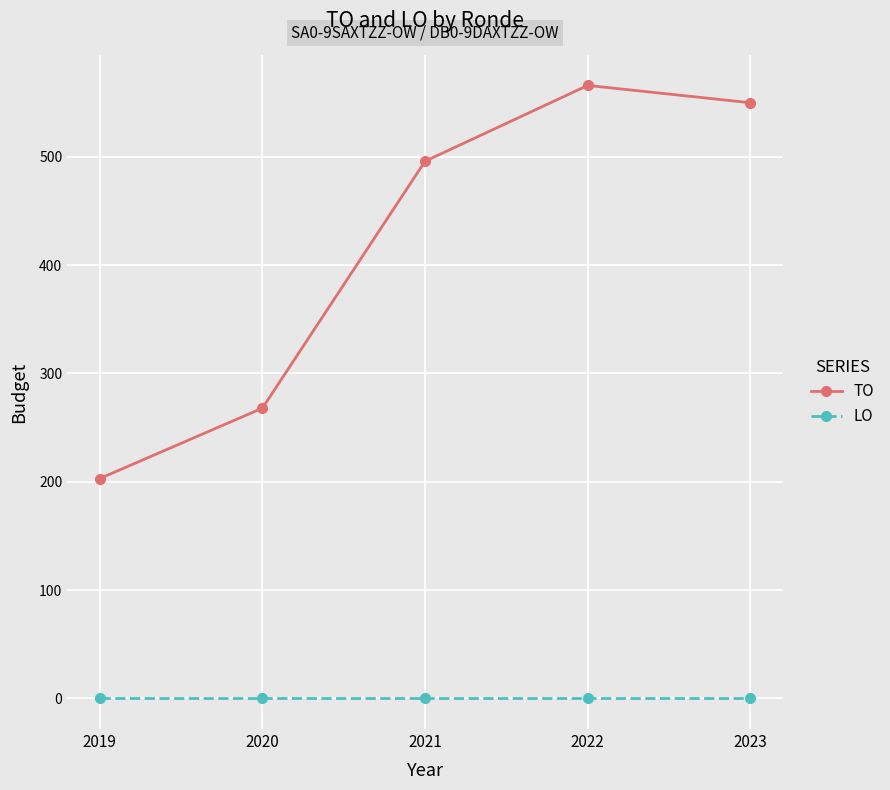

What are all the series names shown in the legend?

TO, LO